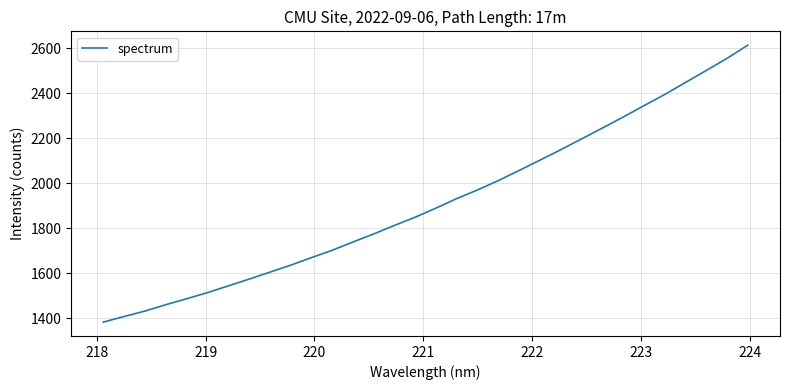

What is the difference between the maximum and minimum values?

1231.9